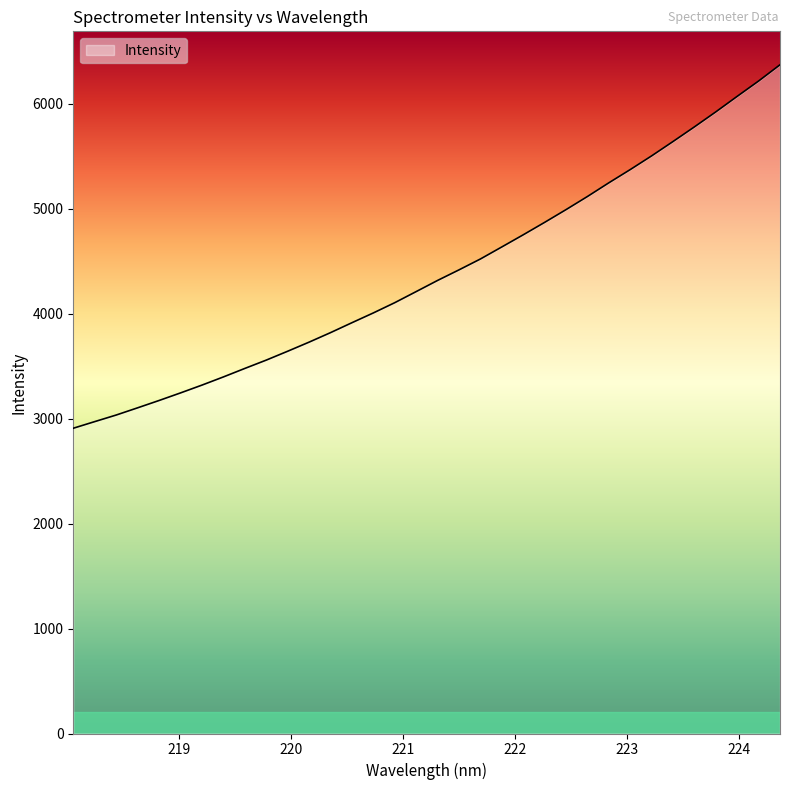

What is the smallest value displayed?

2907.8